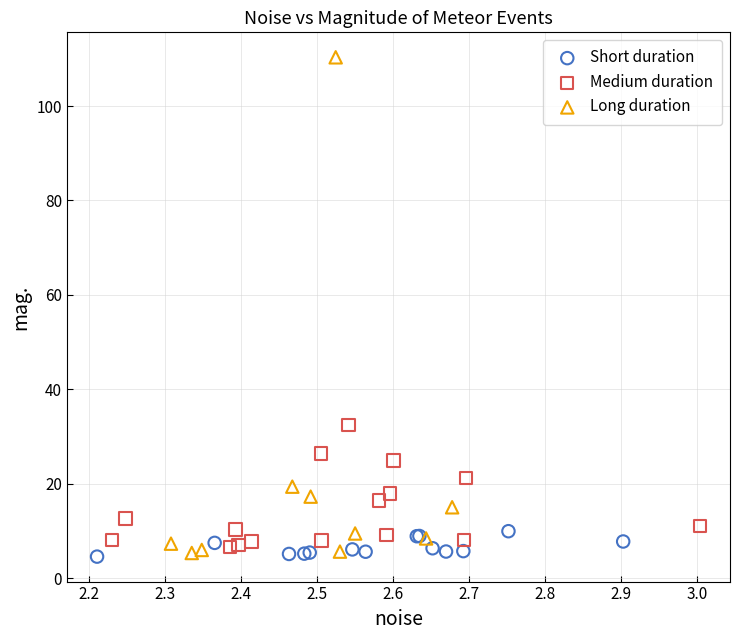

Which series has the widest spread of Y values?

Long duration